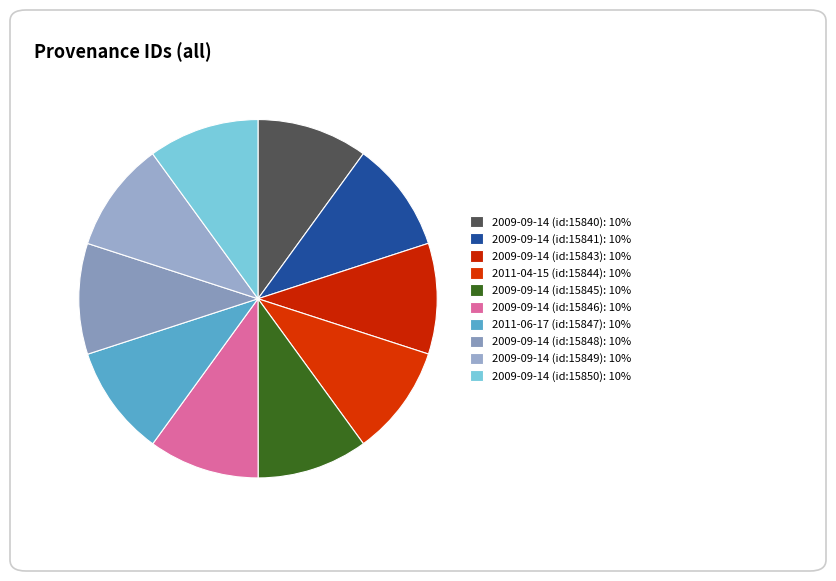

To the nearest percent, what percentage of the pie is 2009-09-14 (id:15850)?

10%